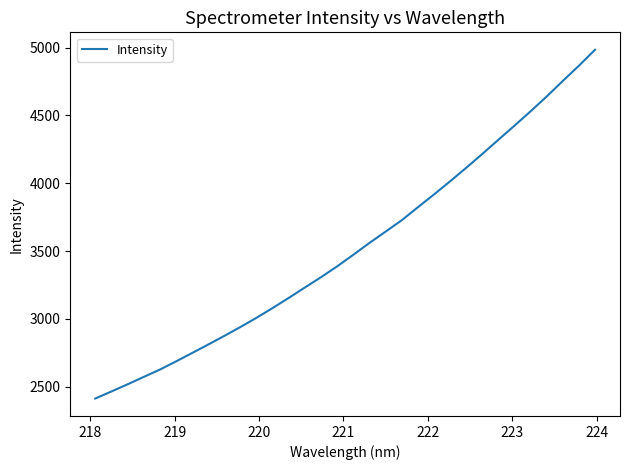

What is the average value?

3525.7